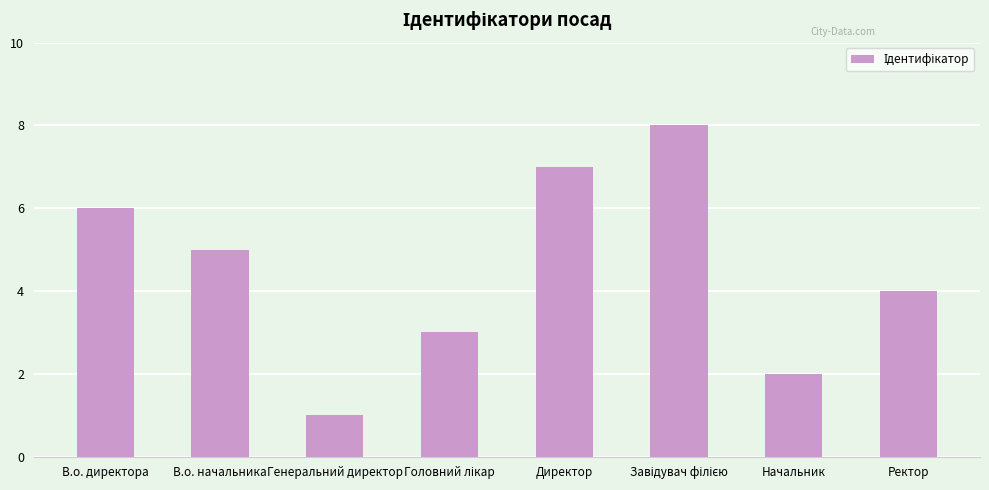

Reading right to left, what are all the values shown in this chart?

4	2	8	7	3	1	5	6